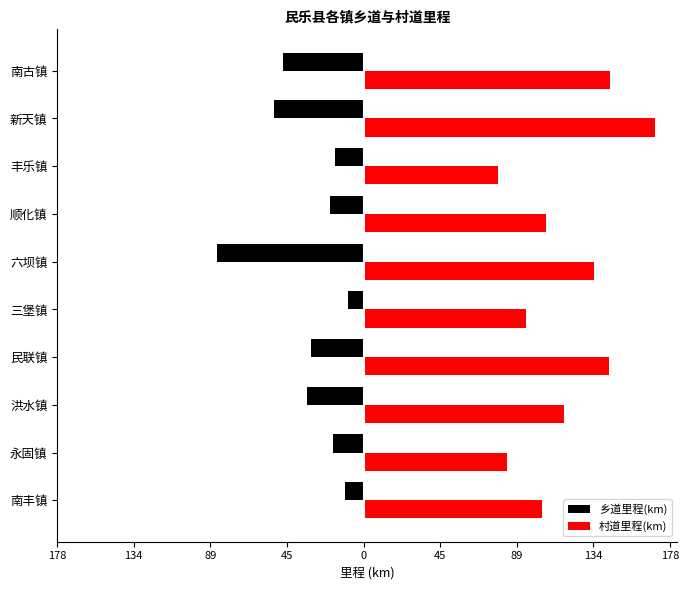

Reading left to right, what are all the values shown in this chart?

乡道里程(km): -10.8	-17.7	-33.1	-30.4	-9.0	-85.3	-19.3	-16.6	-51.9	-46.6
村道里程(km): 103.8	83.1	116.4	142.5	94.6	133.9	106.1	78.1	169.6	143.3